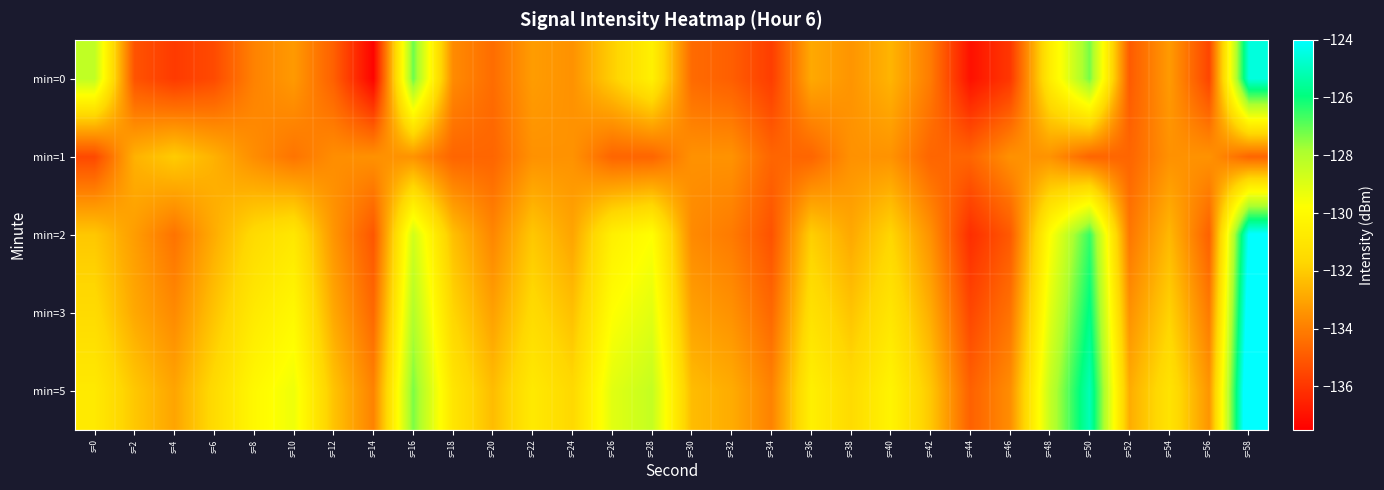

At which category is the sum across all series the highest?

s=58